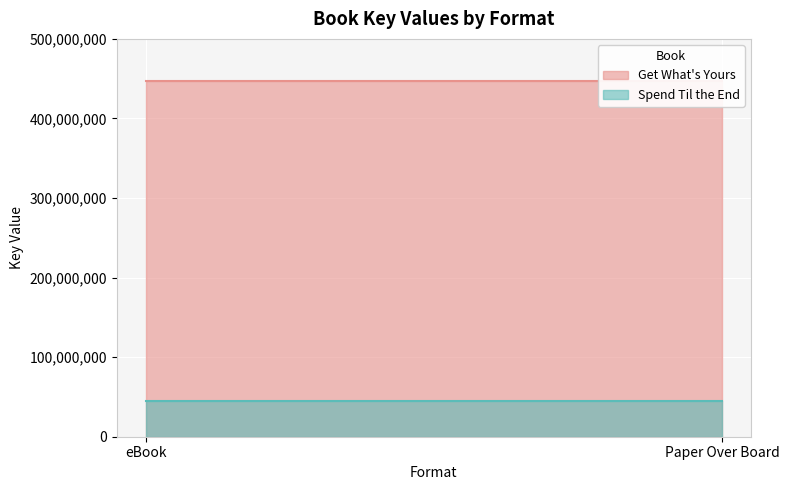

What is the total value across all series at eBook?

491191165